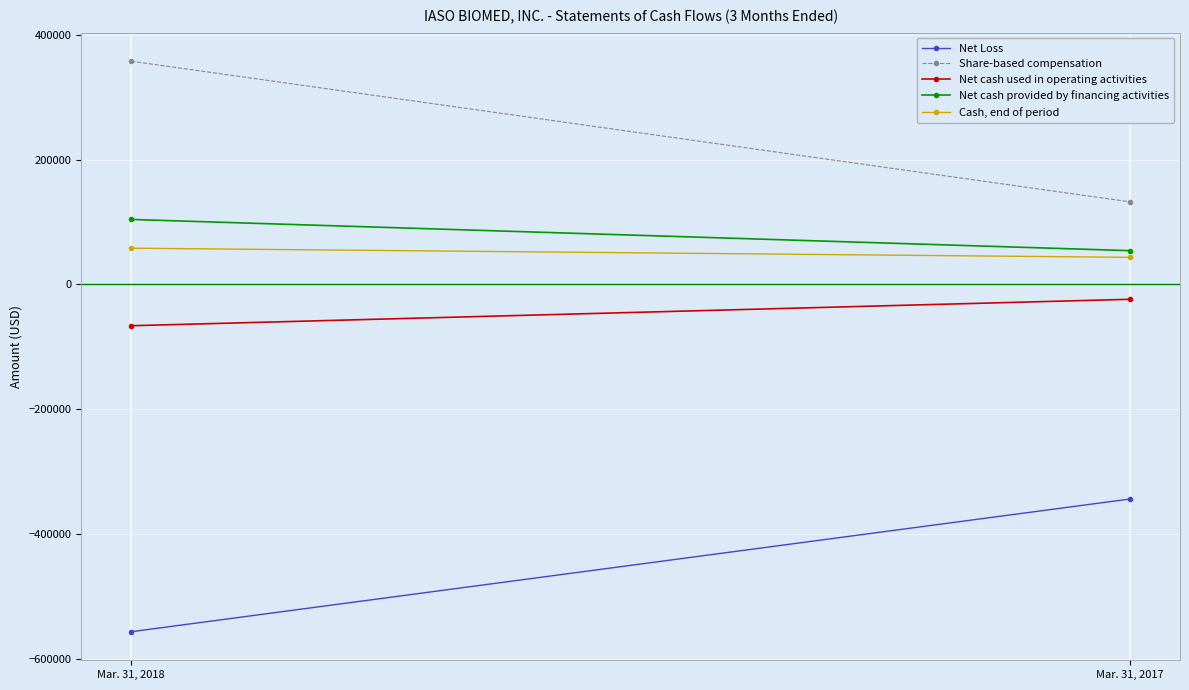

What value does the Net cash provided by financing activities series have at Mar. 31, 2017, to the nearest 10?

54000